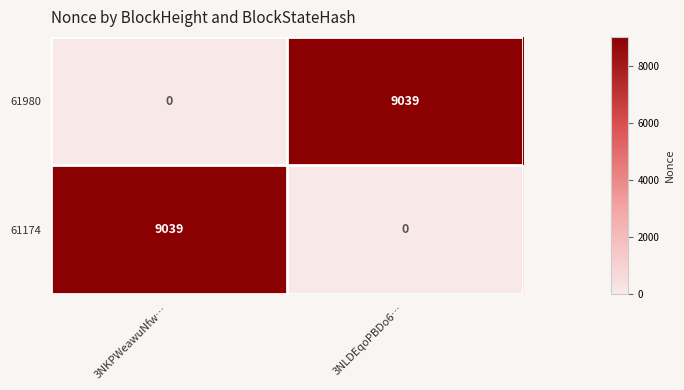

Reading left to right, what are all the values shown in this chart?

61980: 3NKPWeawuNfw…=0	3NLDEqoPBDo6…=9039
61174: 3NKPWeawuNfw…=9039	3NLDEqoPBDo6…=0